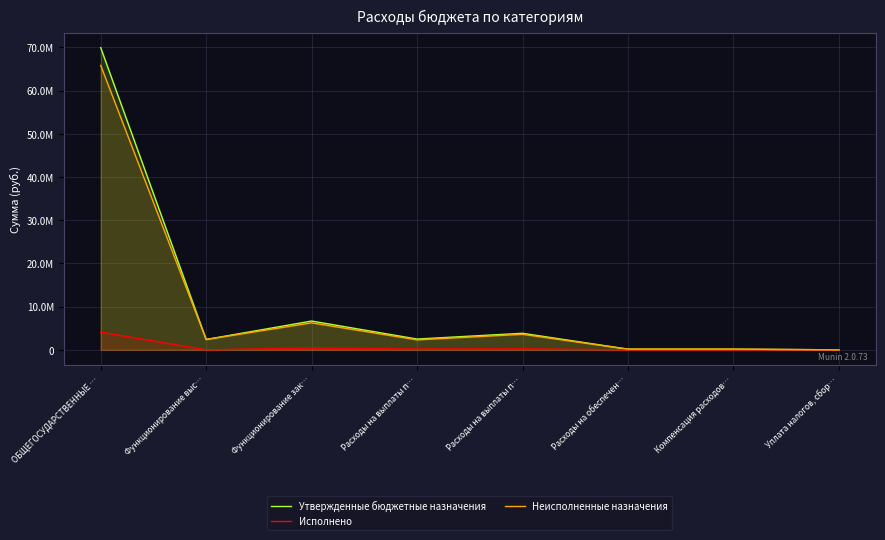

How many interior local valleys does the Исполнено series have?

2